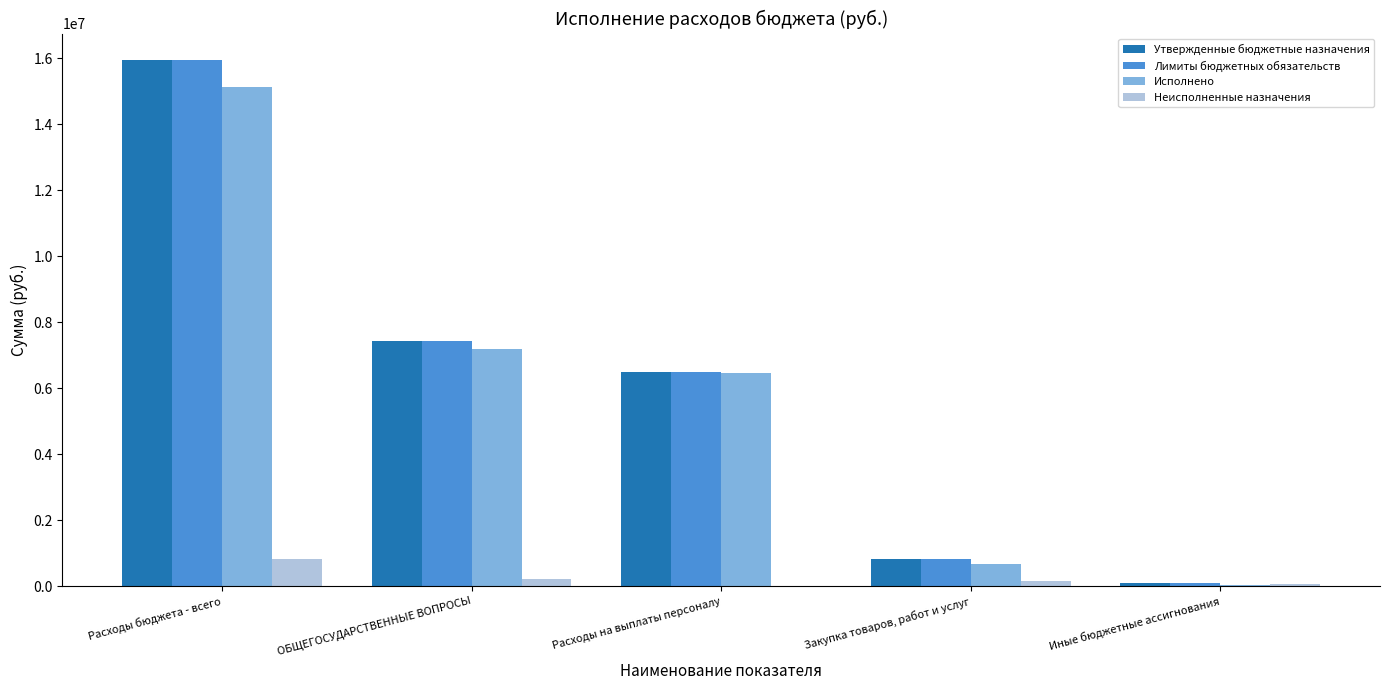

How many groups of bars are there?

5